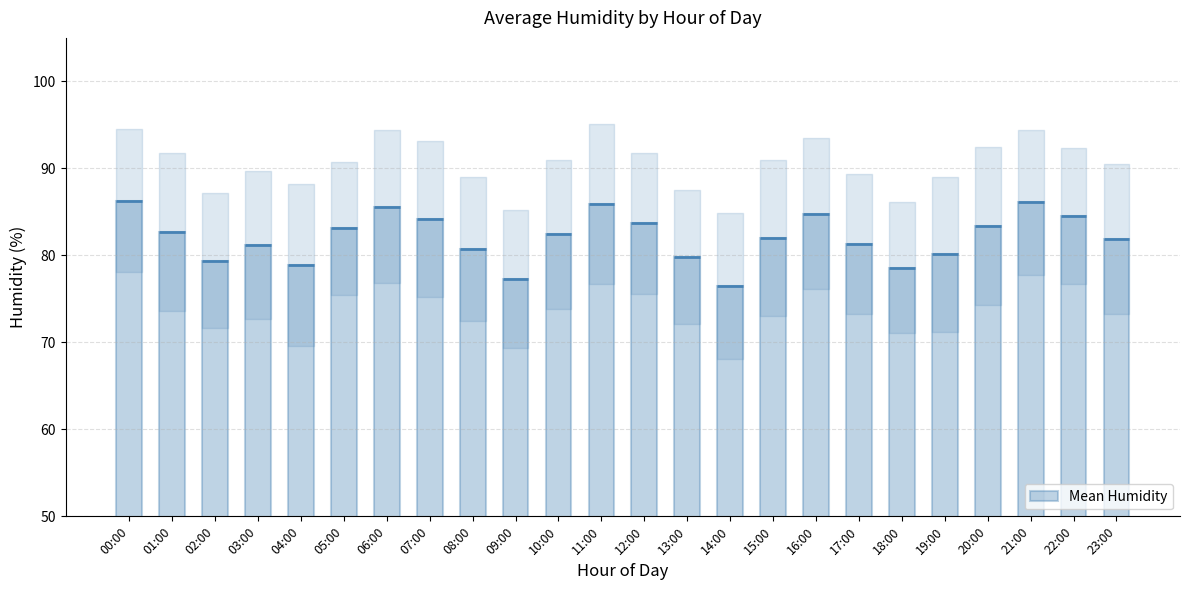

What is the label of the 2nd bar from the left?

01:00